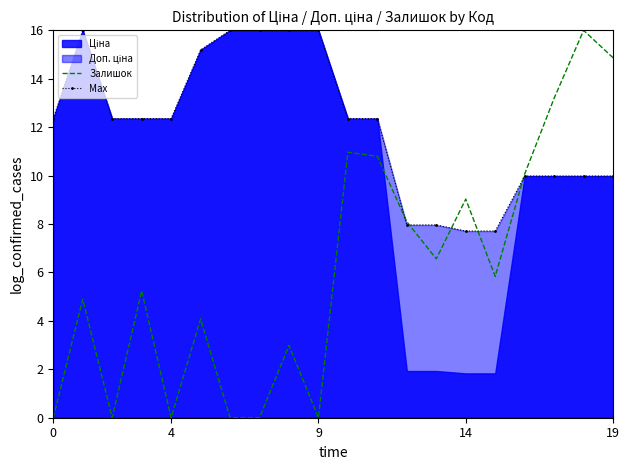

What is the average value of the Max series?

12.0